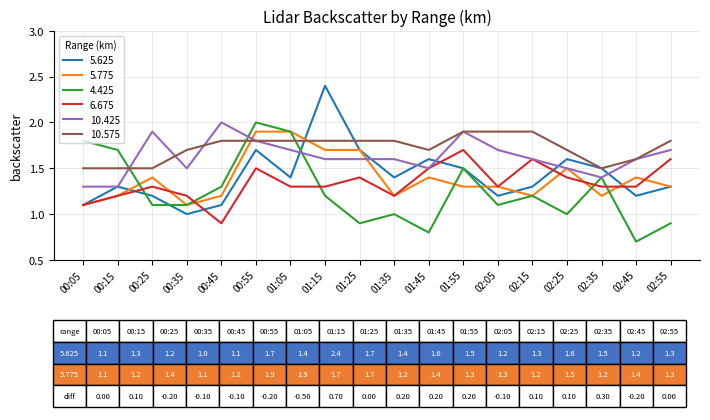

How many 10.575 values are between 1 and 2?

18